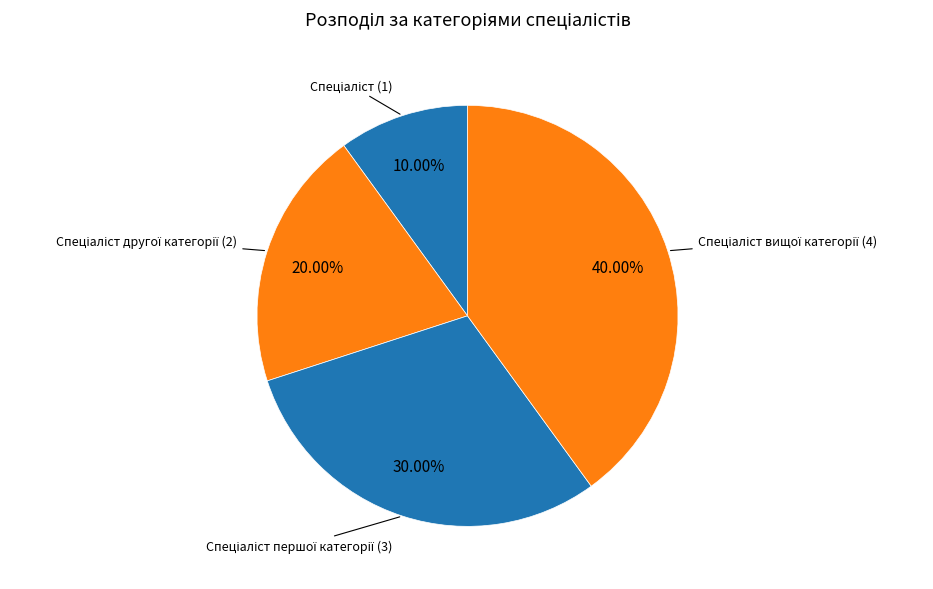

Is there a majority slice in this chart?

No